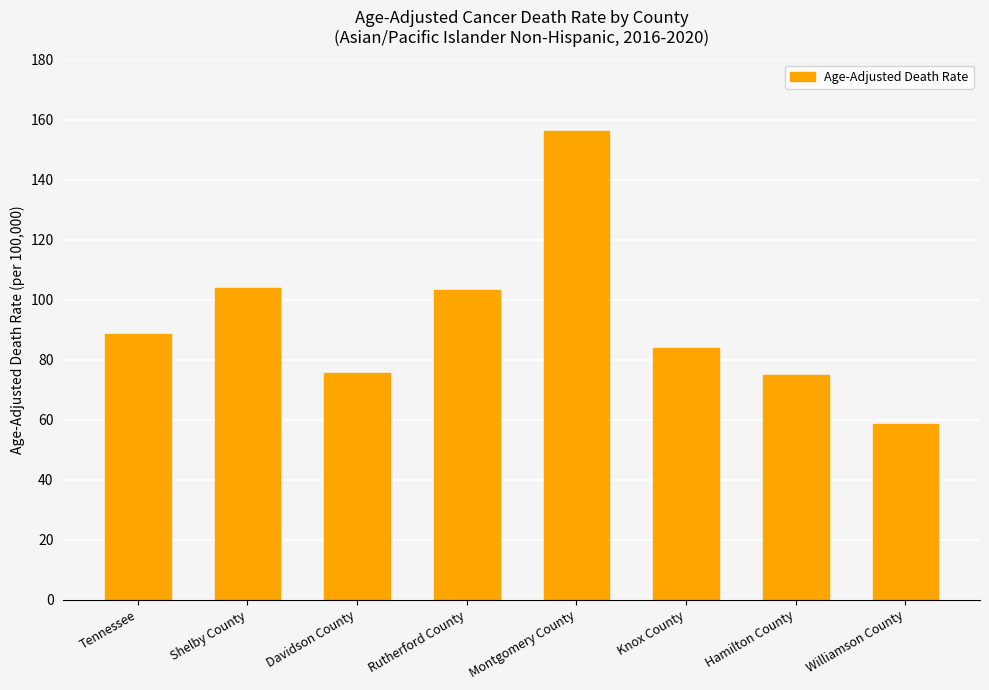

The chart shows a value of 75.5 at Davidson County. True or false?

True